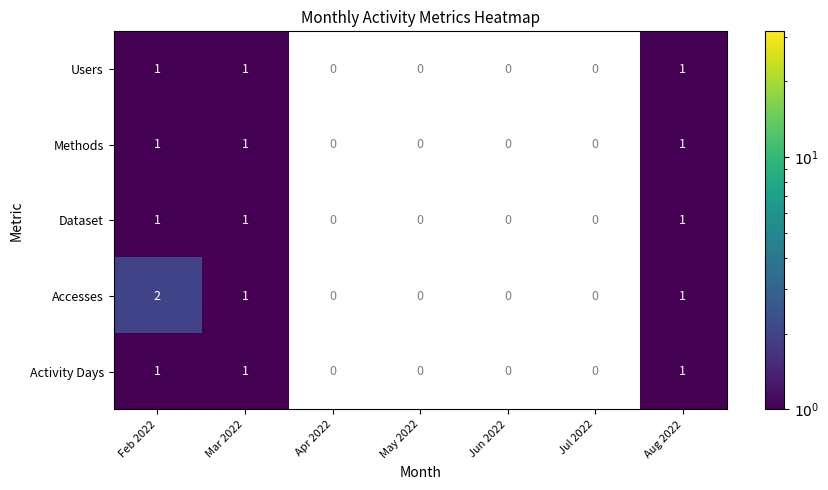

What is the total value across all series at Aug 2022?

5